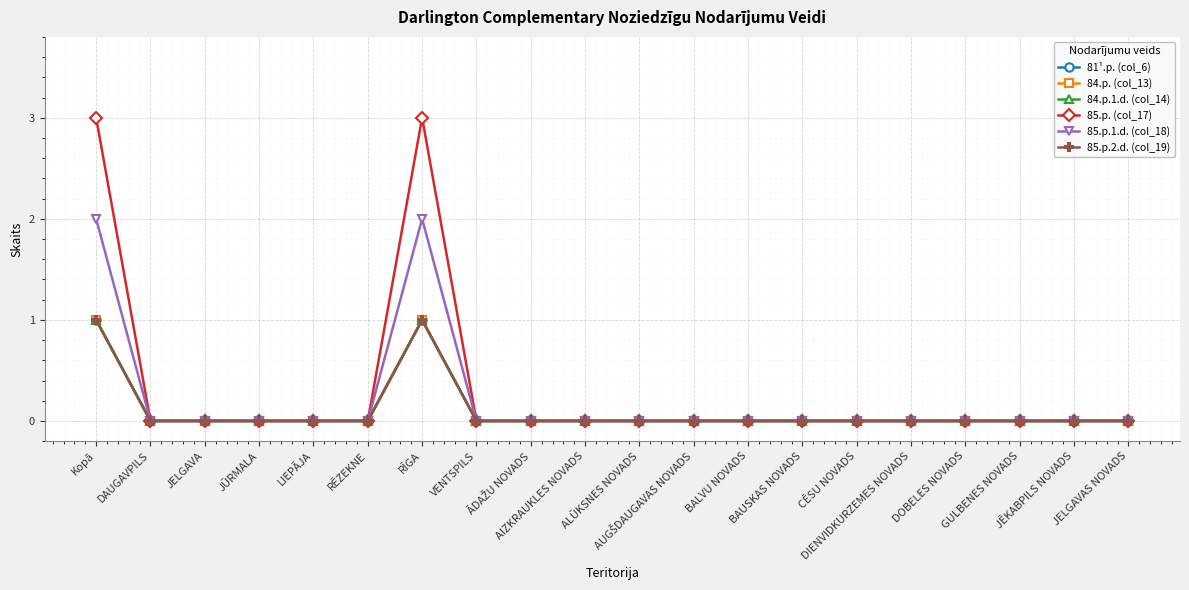

Does the chart have visible grid lines?

Yes